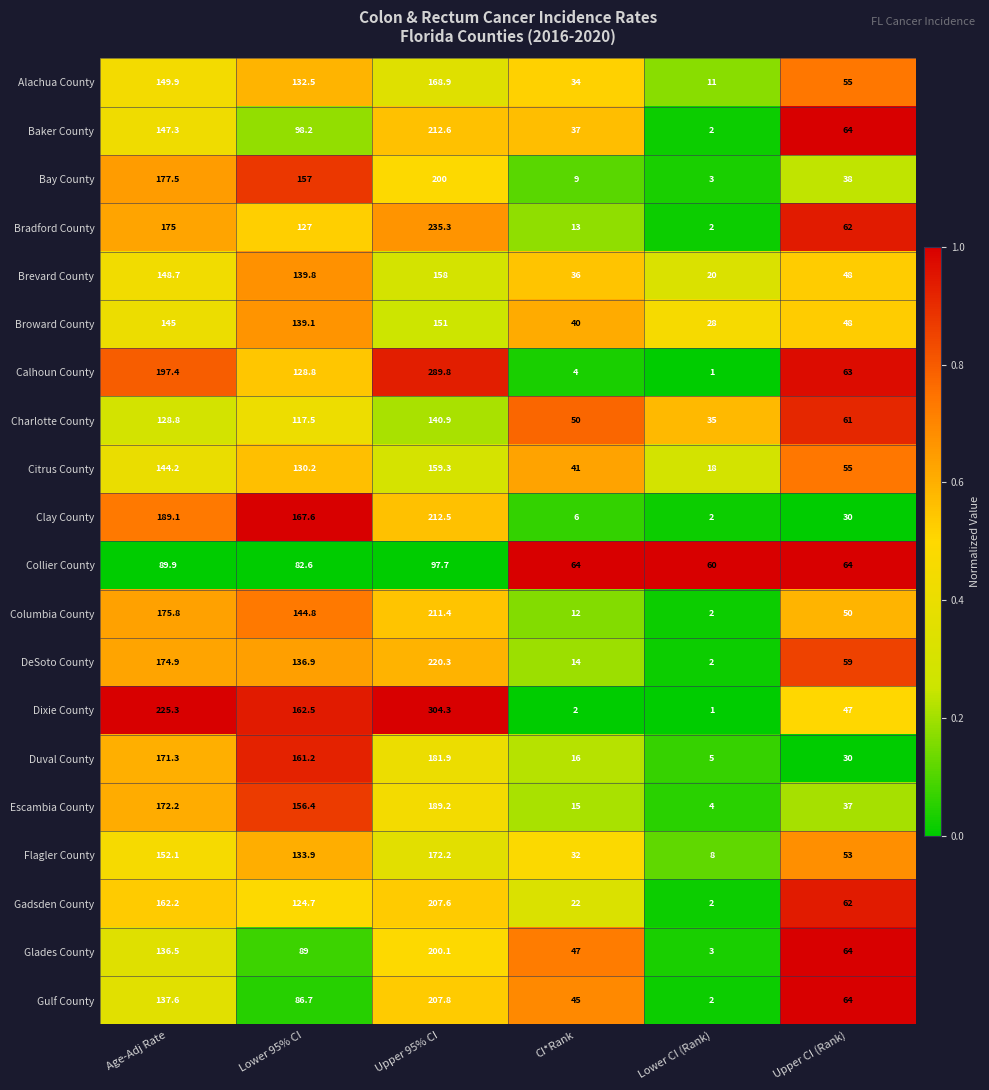

Where does the Flagler County series first go above 133?

Age-Adj Rate